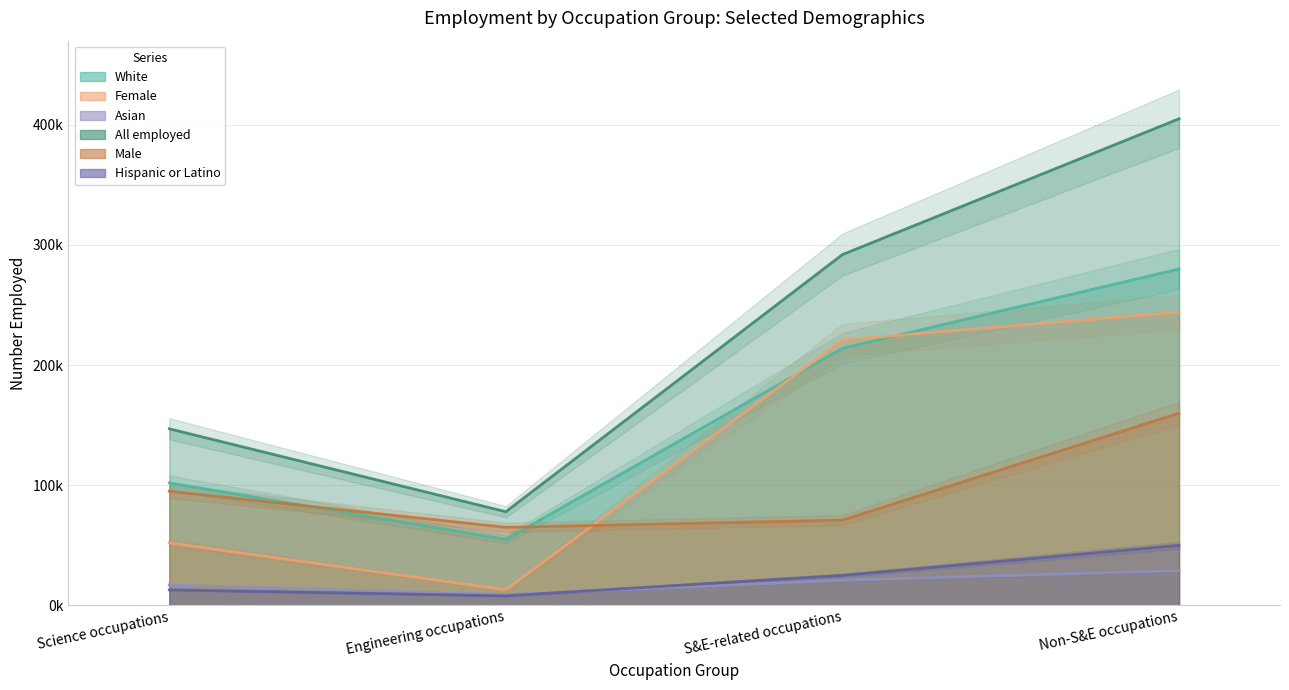

How many data points does each series have?

4